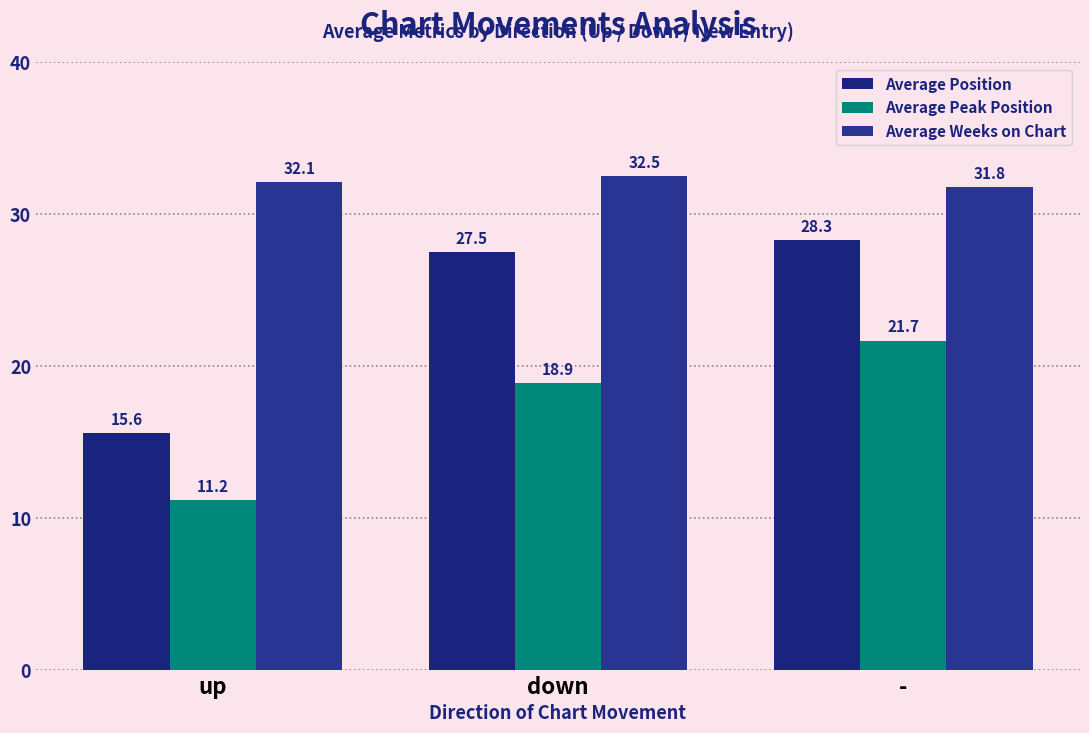

Rank the series by their average value, from lowest to highest.

Average Peak Position, Average Position, Average Weeks on Chart